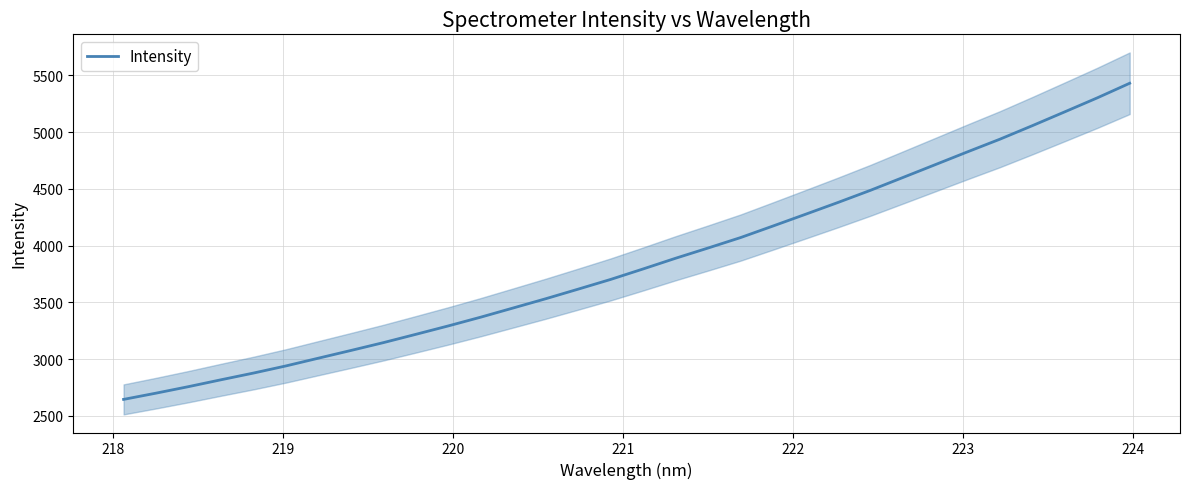

Reading left to right, extract all data points from this chart.

2644.4	2699.5	2756.9	2817.4	2876.6	2939.5	3007.8	3075.7	3144.8	3218.0	3292.1	3369.3	3450.3	3531.6	3616.1	3701.7	3794.0	3888.1	3978.2	4070.1	4172.1	4275.2	4379.1	4486.0	4598.9	4712.3	4825.9	4937.4	5056.6	5178.4	5301.2	5430.0